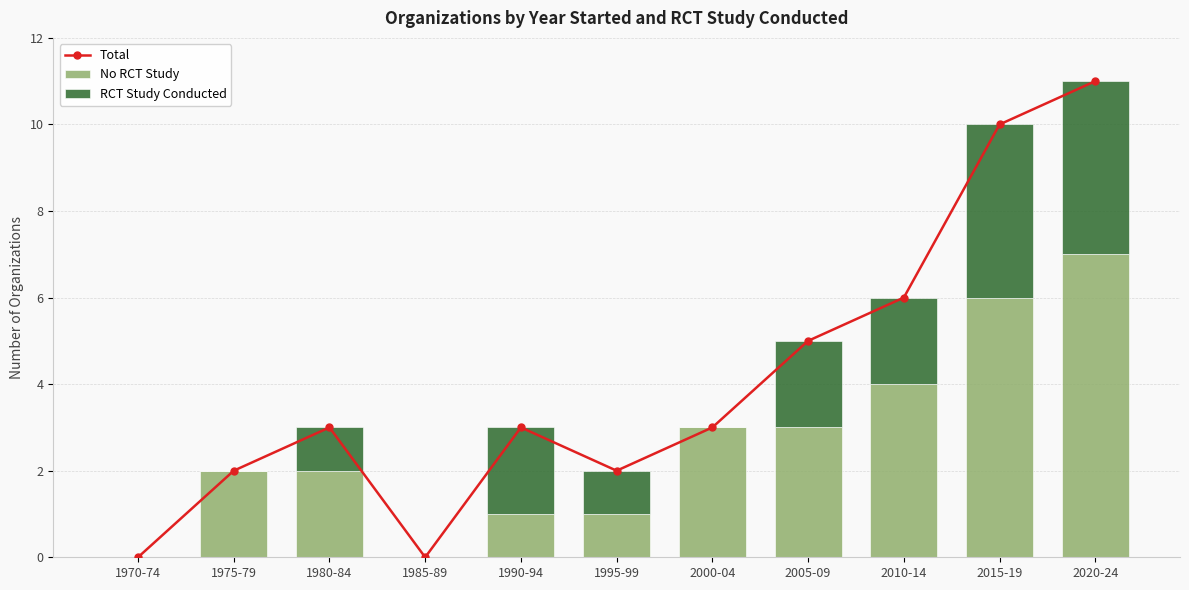

Reading left to right, list all the values displayed in this chart.

Total: 1970-74=0	1975-79=2	1980-84=3	1985-89=0	1990-94=3	1995-99=2	2000-04=3	2005-09=5	2010-14=6	2015-19=10	2020-24=11
No RCT Study: 1970-74=0	1975-79=2	1980-84=2	1985-89=0	1990-94=1	1995-99=1	2000-04=3	2005-09=3	2010-14=4	2015-19=6	2020-24=7
RCT Study Conducted: 1970-74=0	1975-79=0	1980-84=1	1985-89=0	1990-94=2	1995-99=1	2000-04=0	2005-09=2	2010-14=2	2015-19=4	2020-24=4